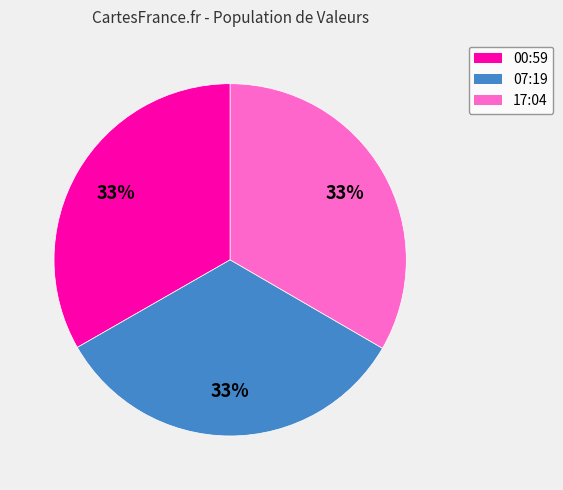

Combined, do 07:19 and 17:04 account for over 50%?

Yes